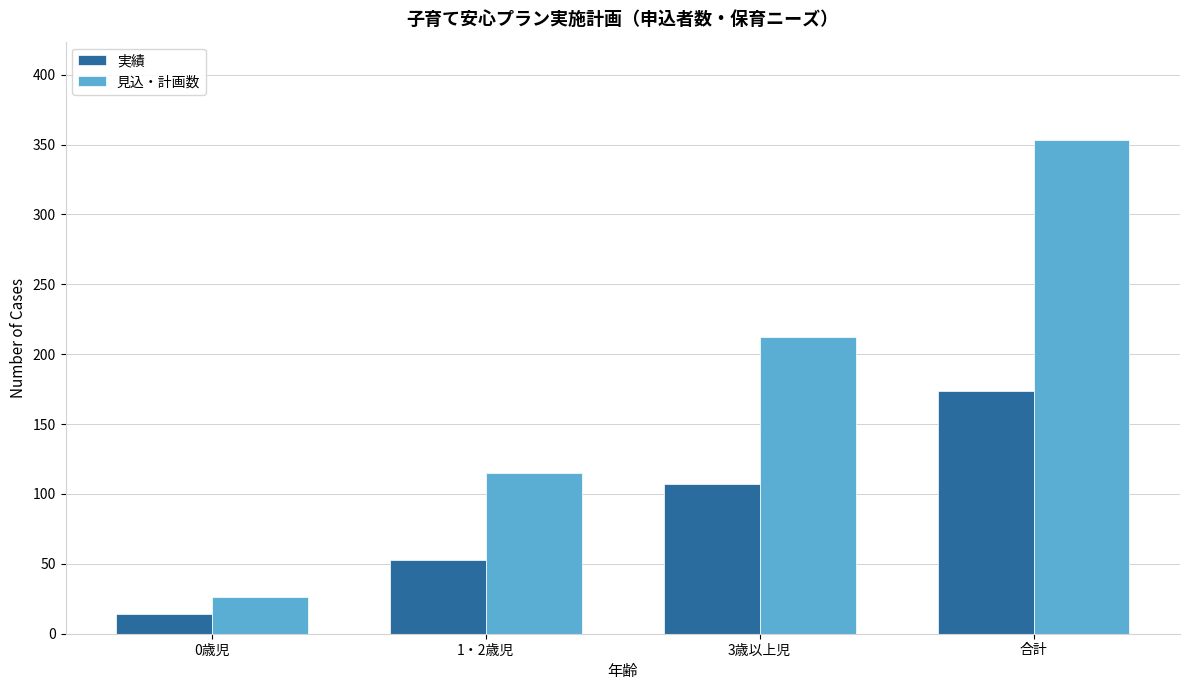

What is the difference between the 実績 values at 3歳以上児 and 合計?

67